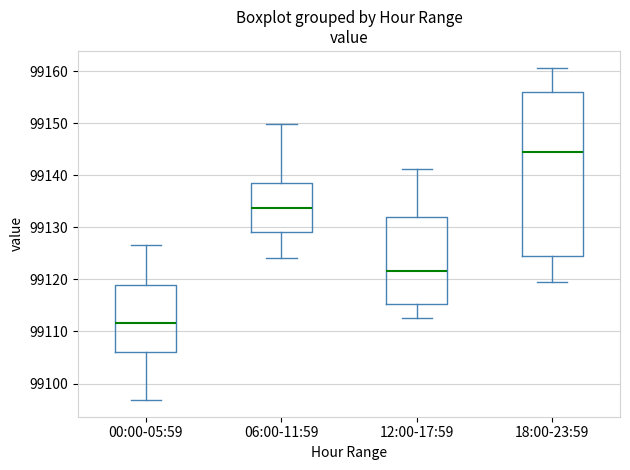

Reading left to right, transcribe this box plot: for each box, give where its median line is, the range the box spans, and where its two whiskers end, as read against the y-axis. The values are not printed on the chart, so give them approximately, as read against the axis.

00:00-05:59: median 99112, box 99106 to 99119, whiskers 99097 to 99127
06:00-11:59: median 99134, box 99129 to 99139, whiskers 99124 to 99150
12:00-17:59: median 99122, box 99115 to 99132, whiskers 99113 to 99141
18:00-23:59: median 99144, box 99124 to 99156, whiskers 99120 to 99161